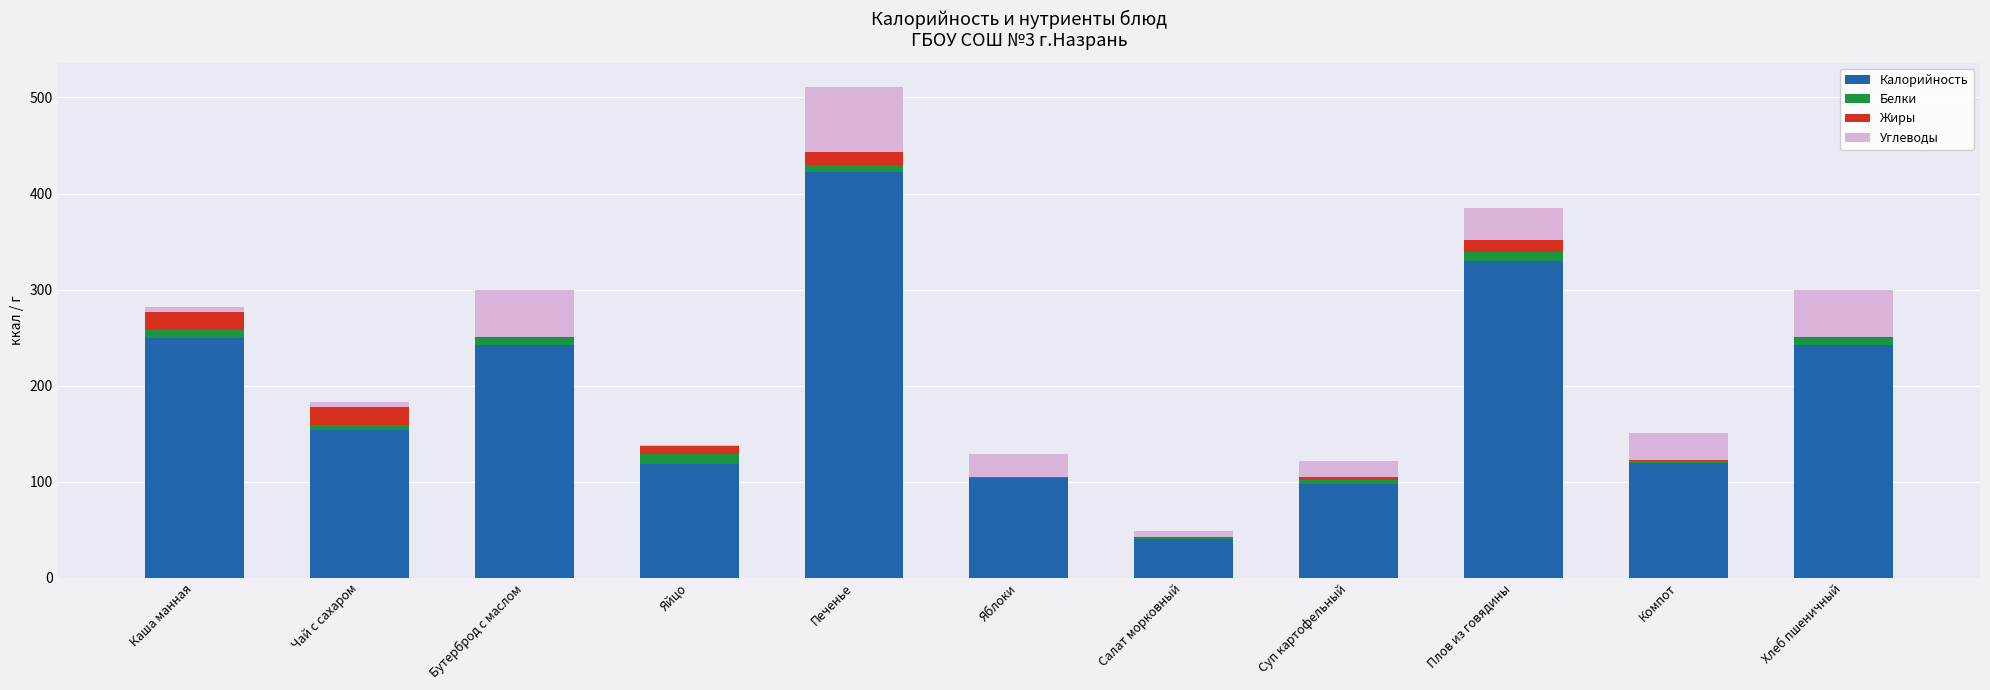

Does the chart contain stacked bars?

Yes